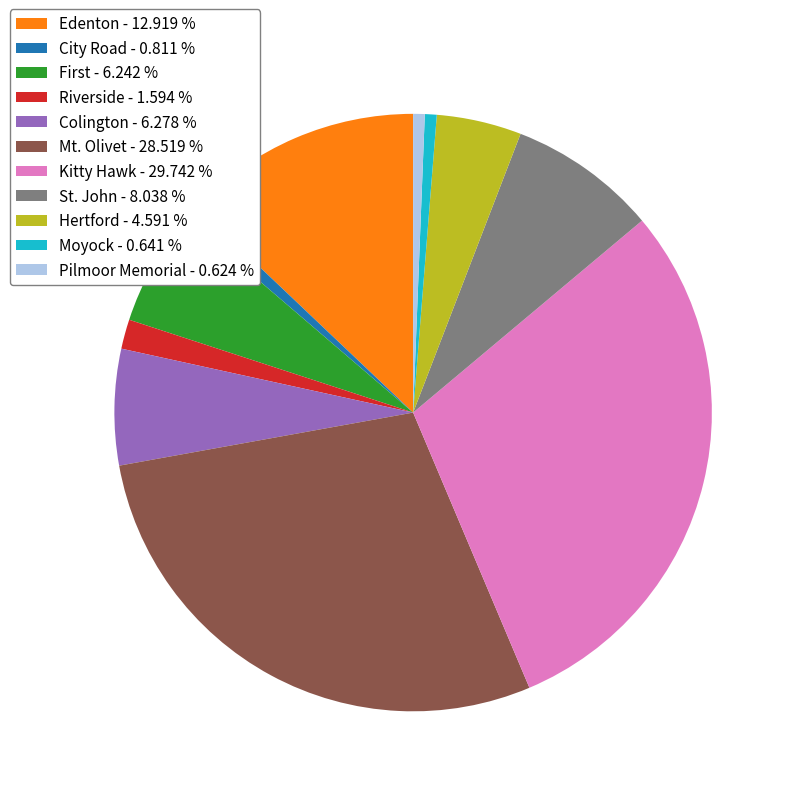

Is there any slice that represents more than half of the pie?

No